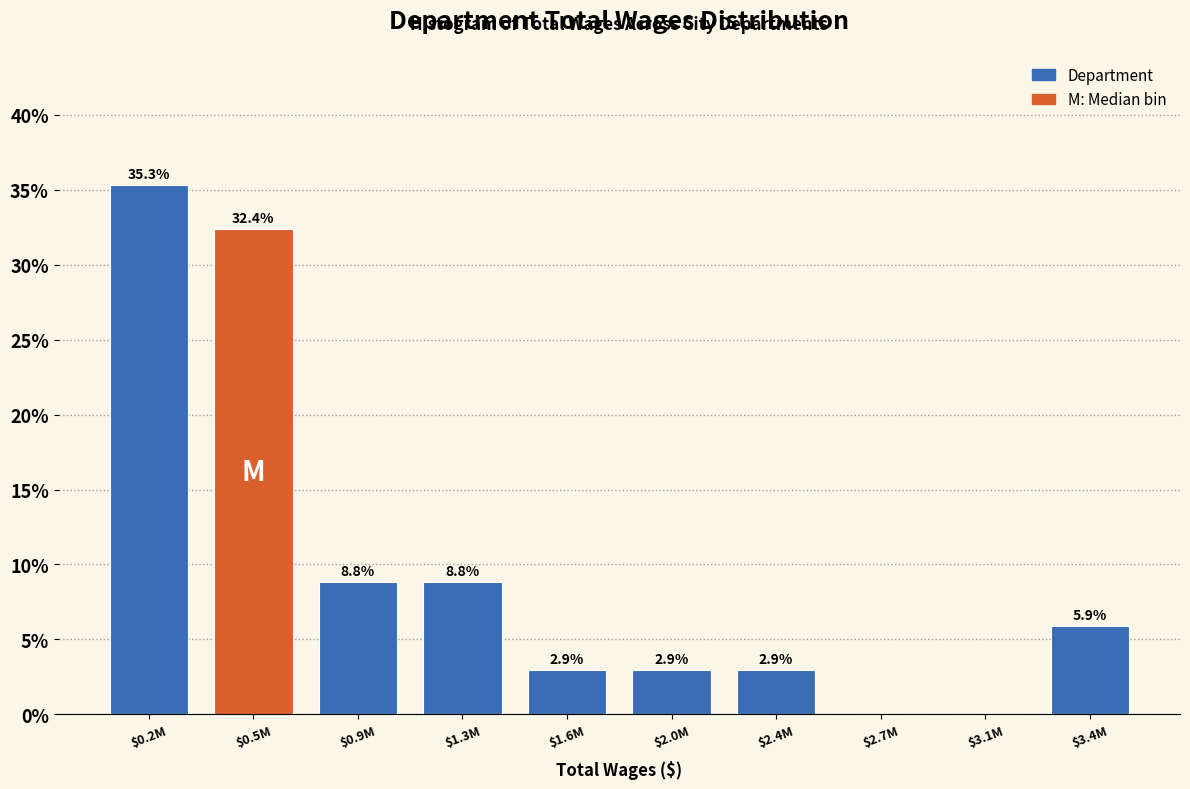

The value at $1.6M is 2.9. True or false?

True